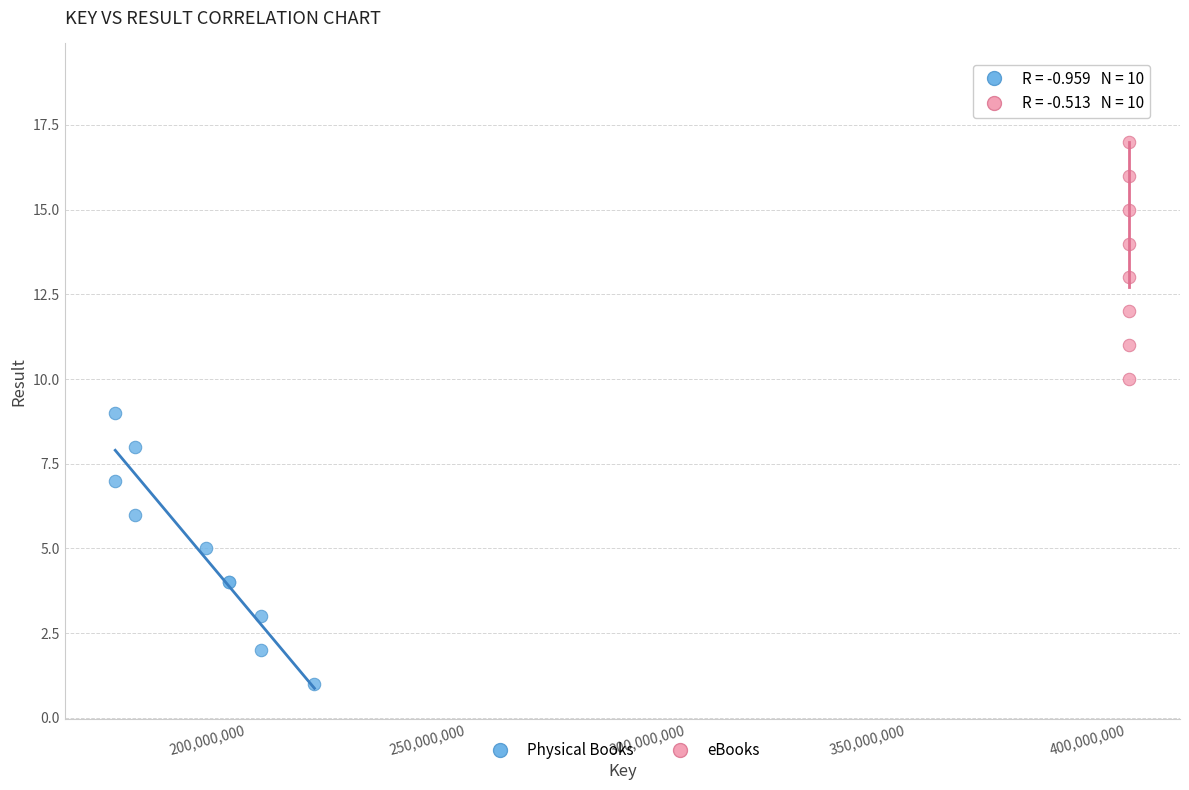

Which series contains the highest Y value?

eBooks